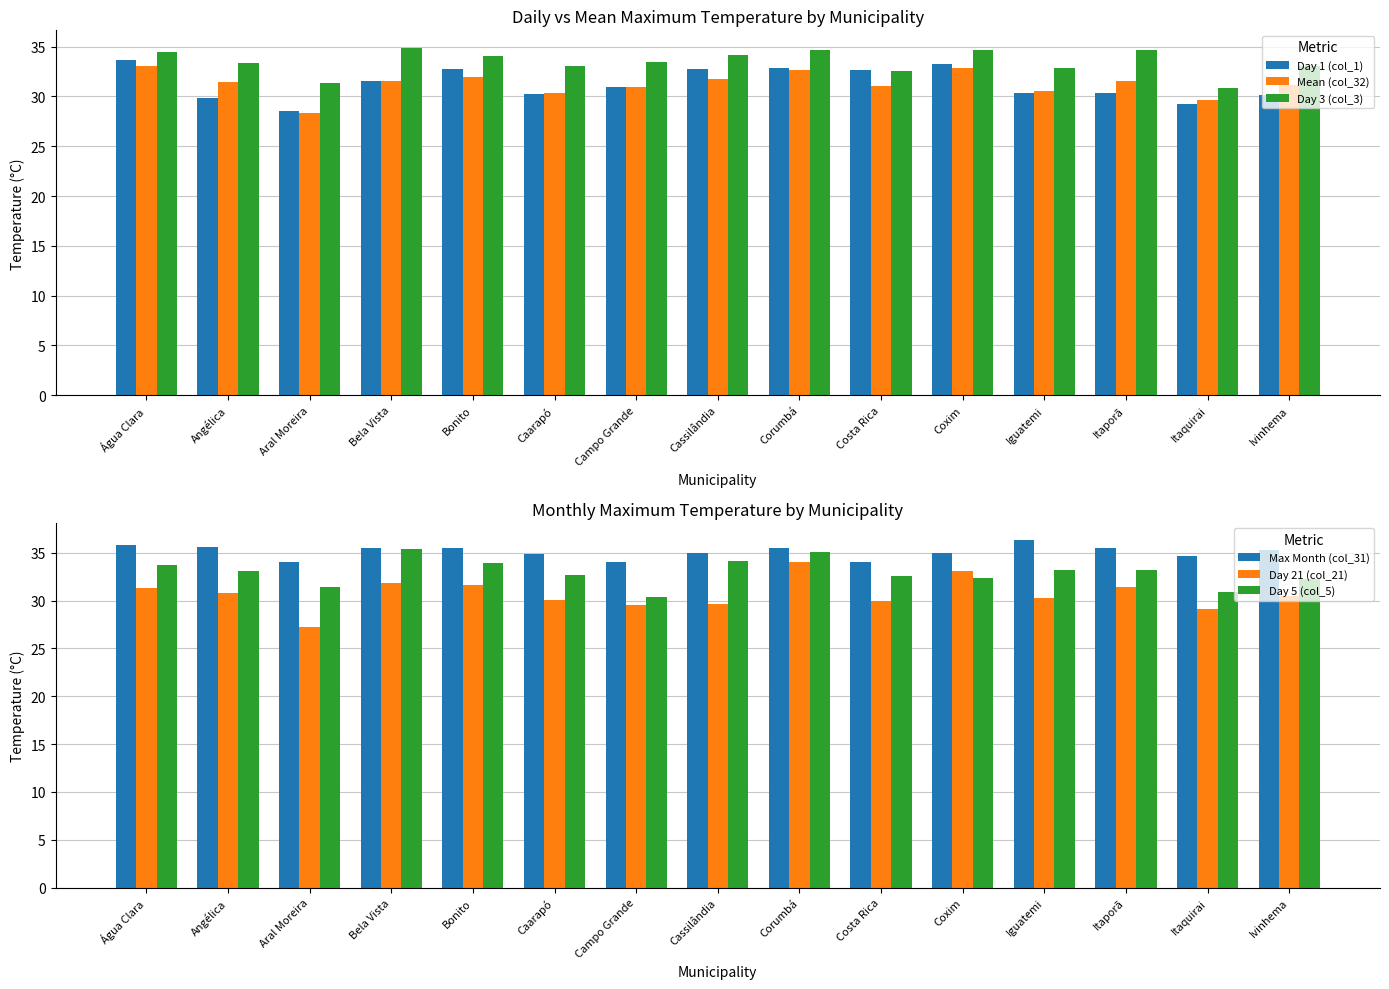

What is the label of the 14th bar from the left?

Itaquirai